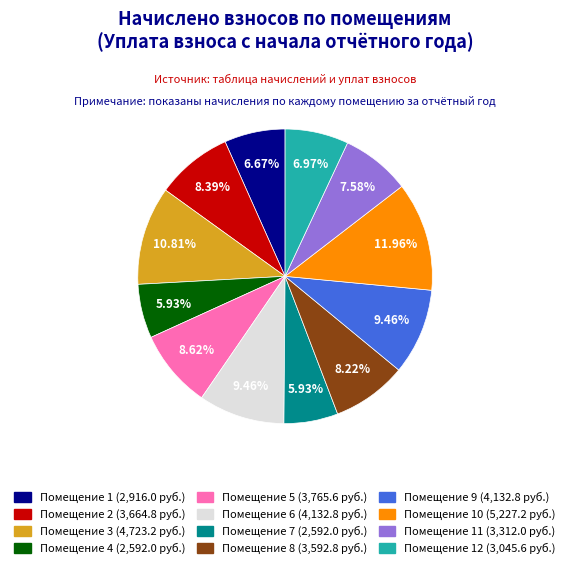

Is there a majority slice in this chart?

No